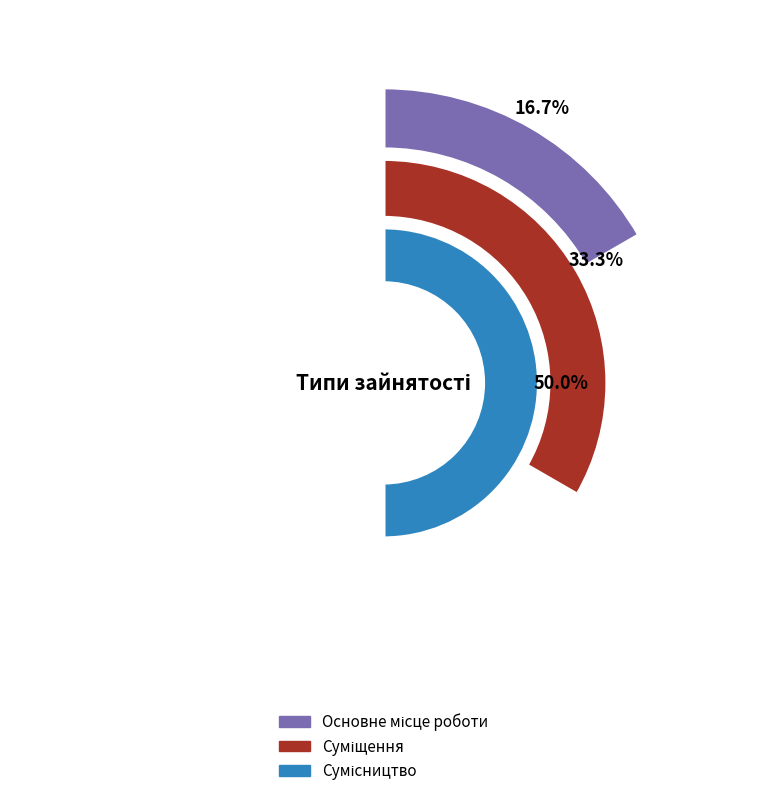

Is it true that Сумісництво is 57% of the pie?

False